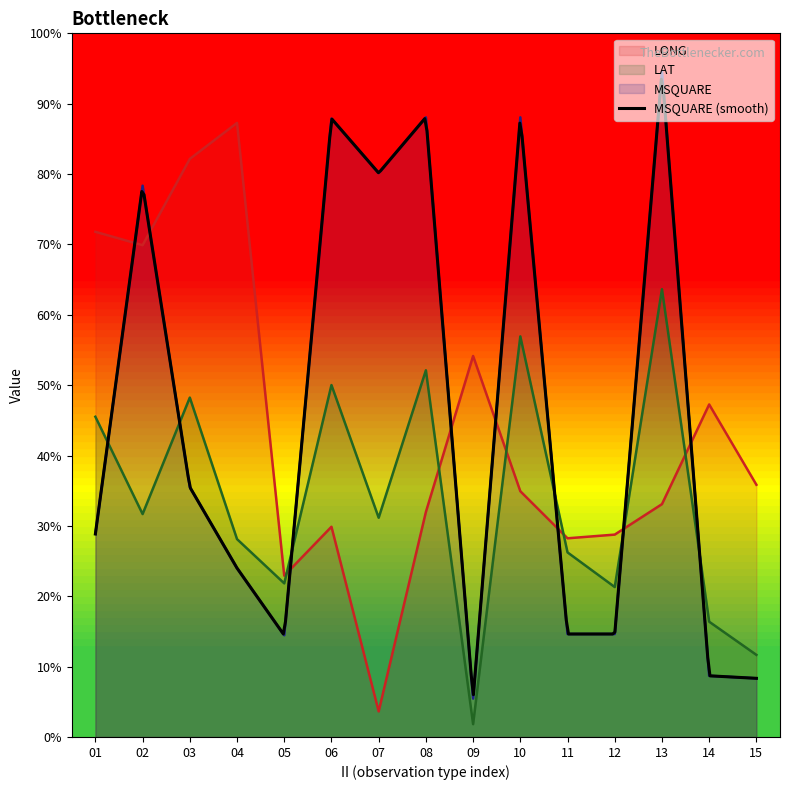

How many categories are shown in the chart?

15